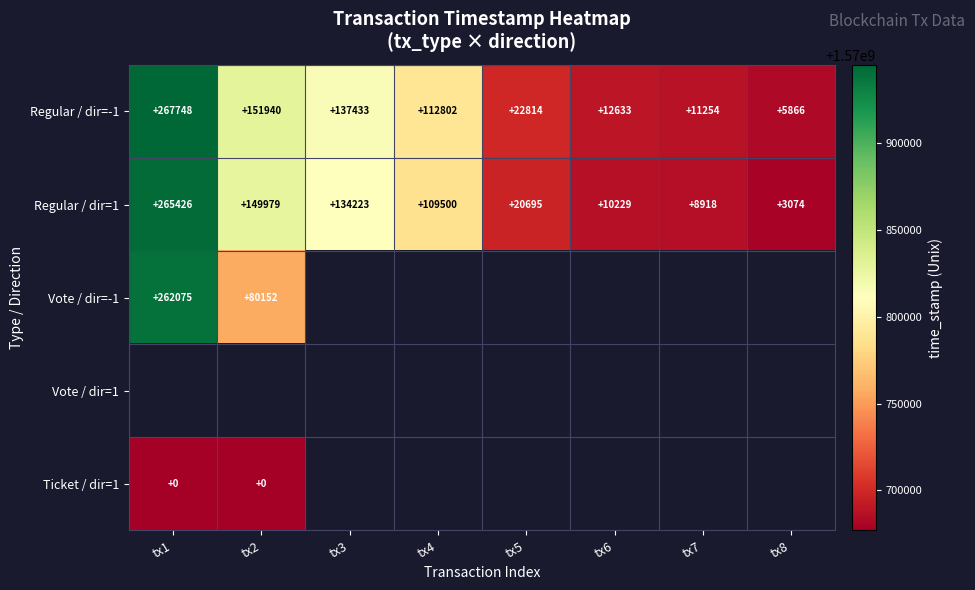

Rank the categories by Regular / dir=-1 value from lowest to highest.

tx8, tx7, tx6, tx5, tx4, tx3, tx2, tx1